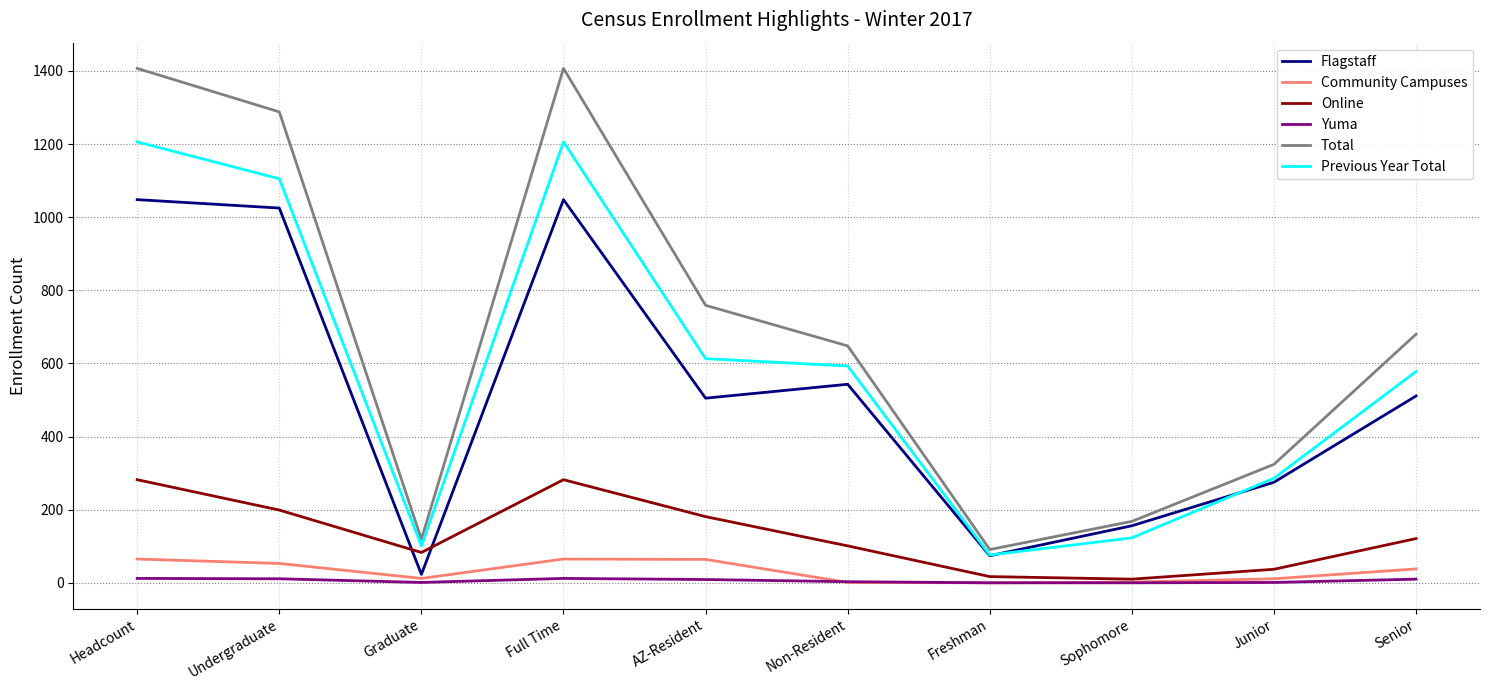

Which series changed the most between Undergraduate and Graduate?

Total